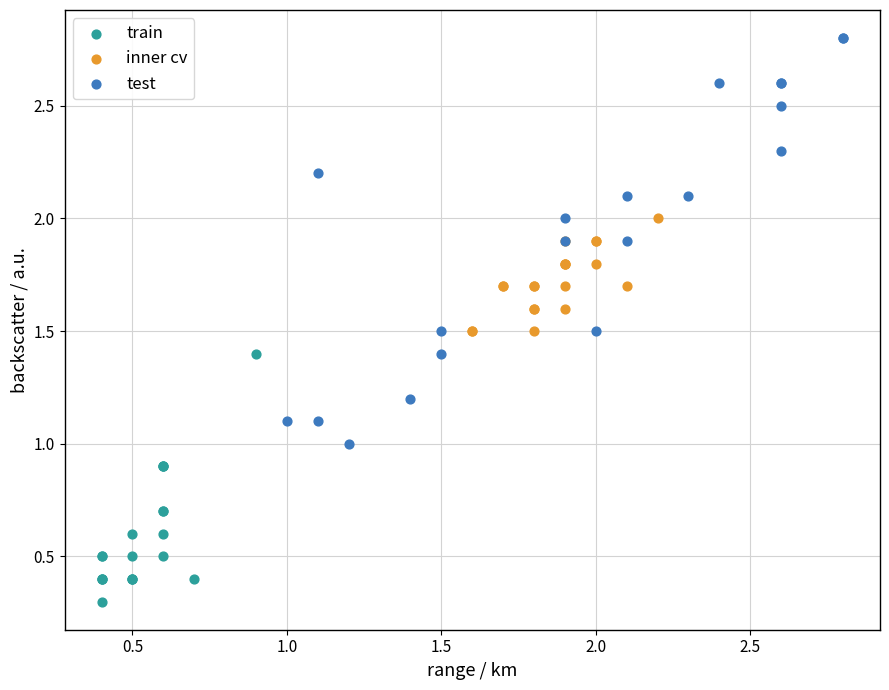

What are all the series names shown in the legend?

train, inner cv, test